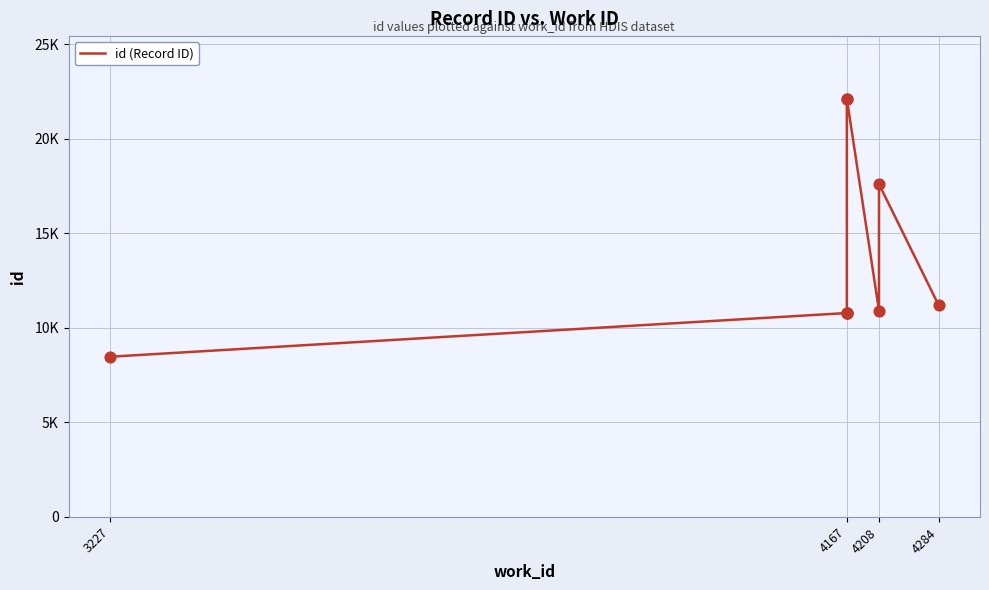

Which has a higher value, 4167 or 4167?

4167